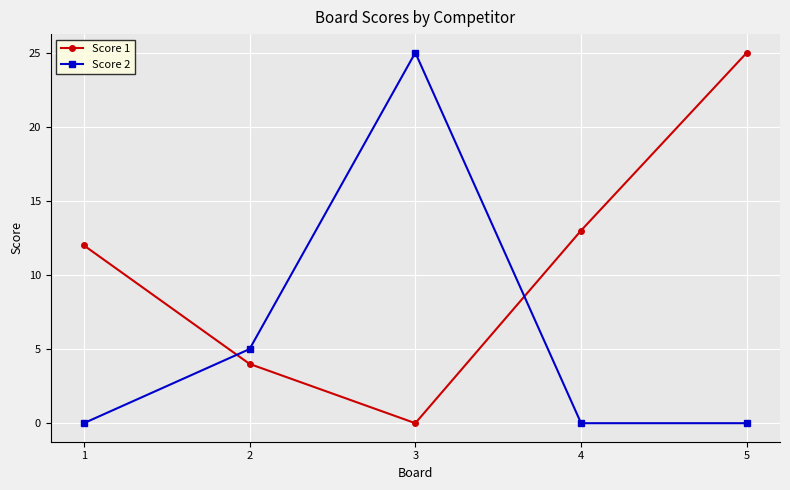

Between 3 and 4, which series saw the biggest shift?

Score 2